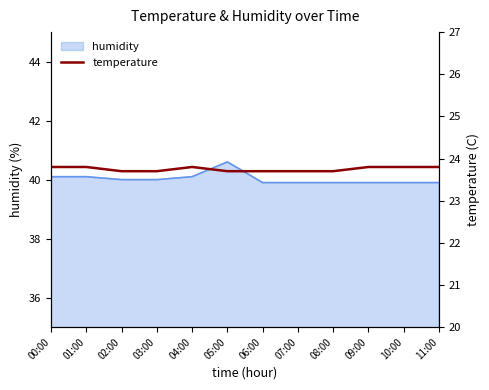

What is the sum of all values?

285.0